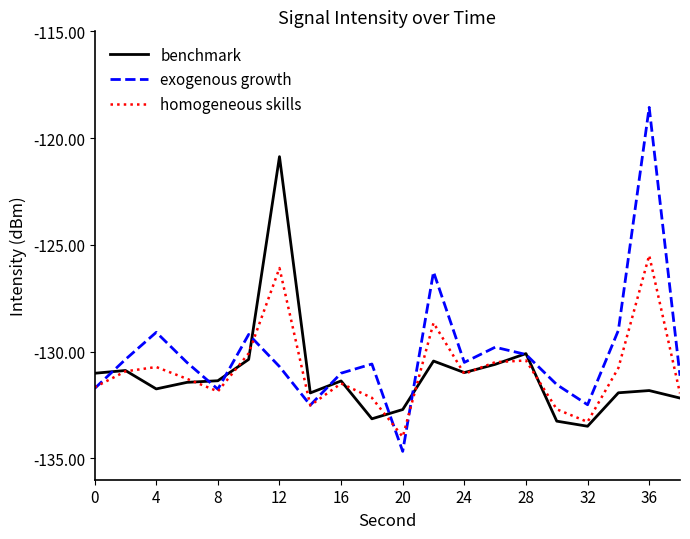

Which series has the largest range (max minus min)?

exogenous growth